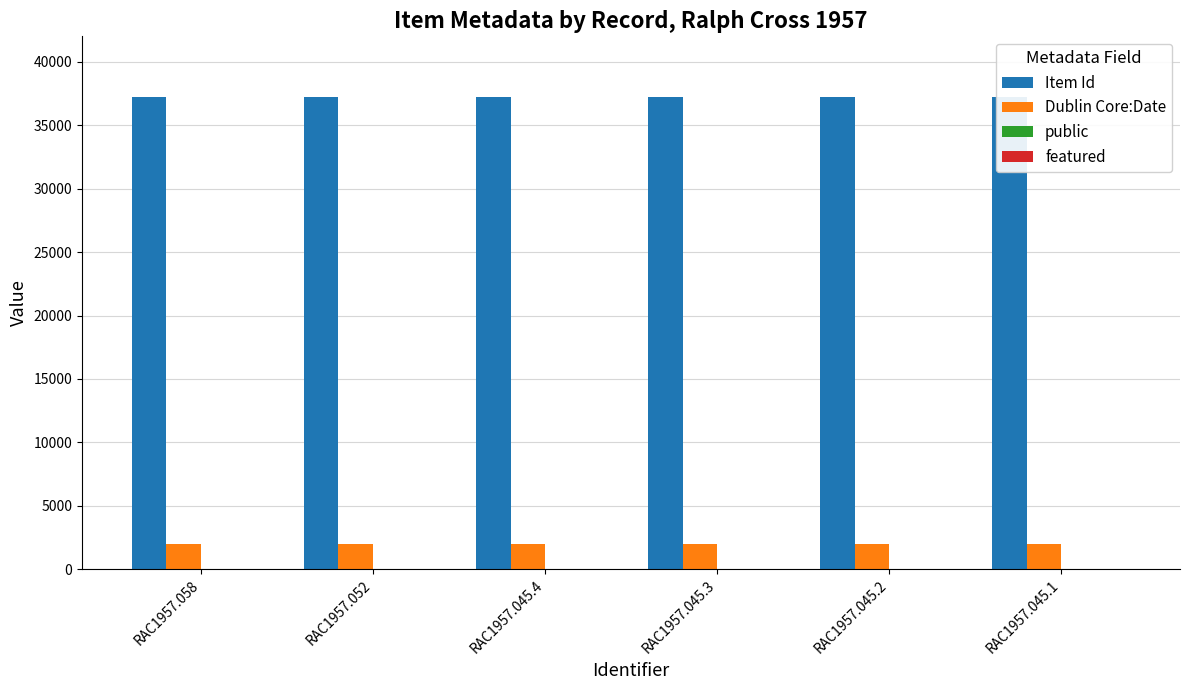

Which category has the lowest value across all series?

RAC1957.058